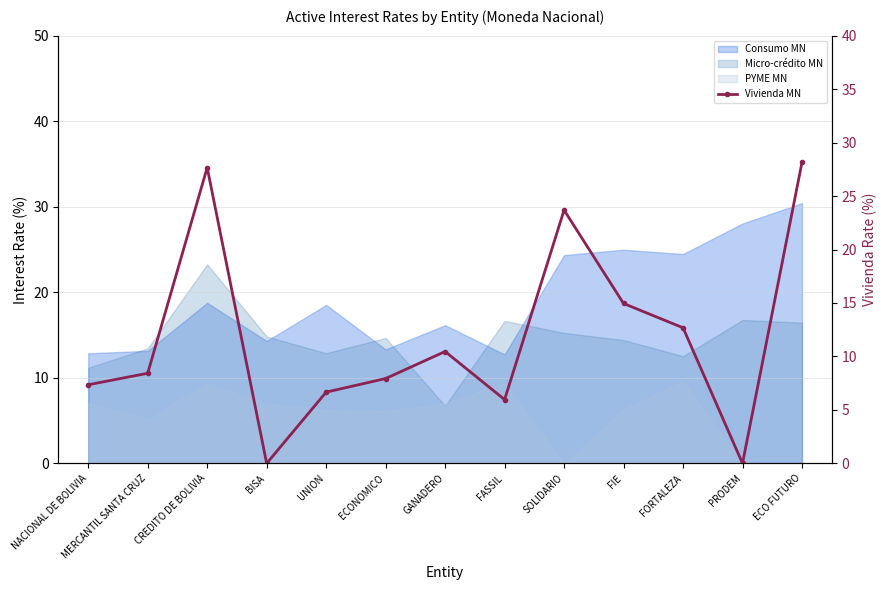

How many lines are shown in the chart?

1